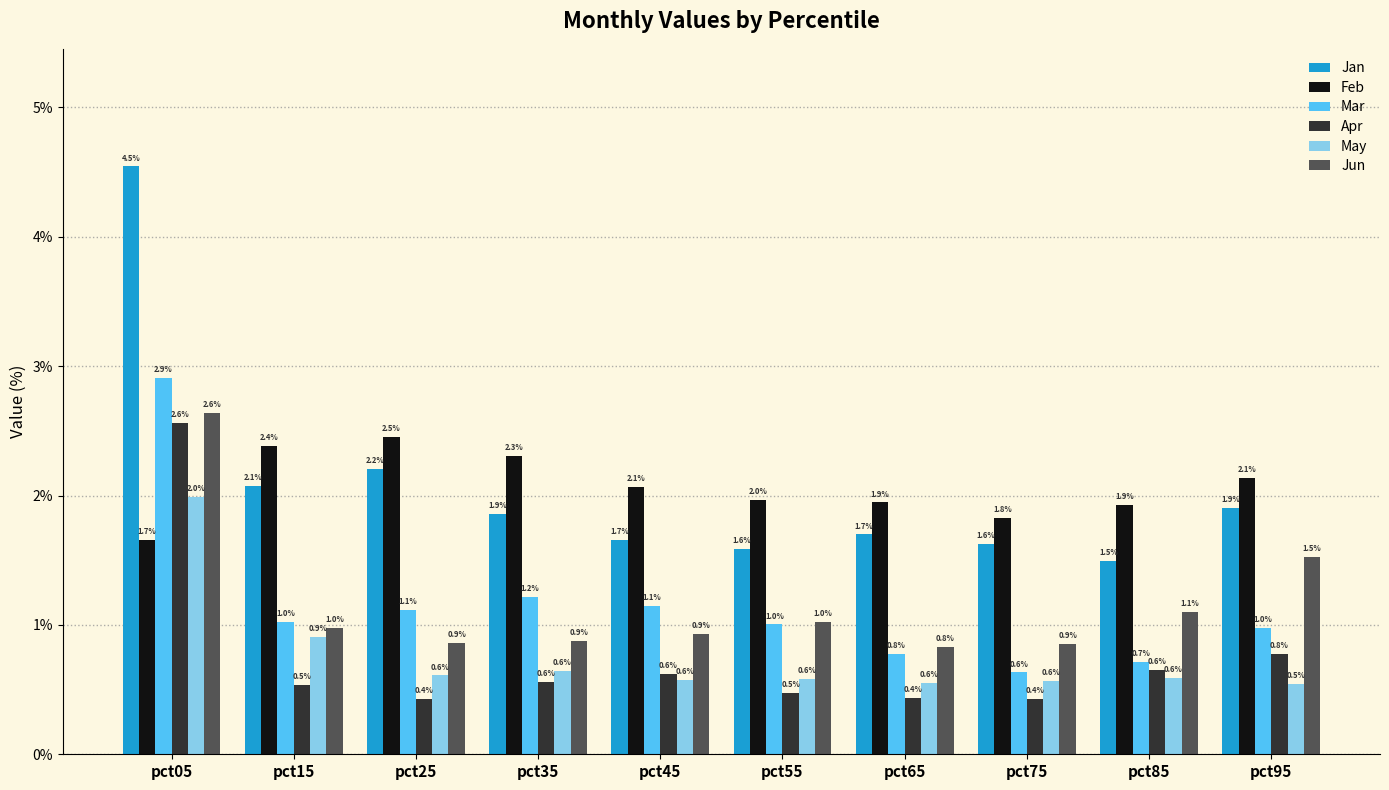

What is the difference between the Jun values at pct85 and pct65?

0.3